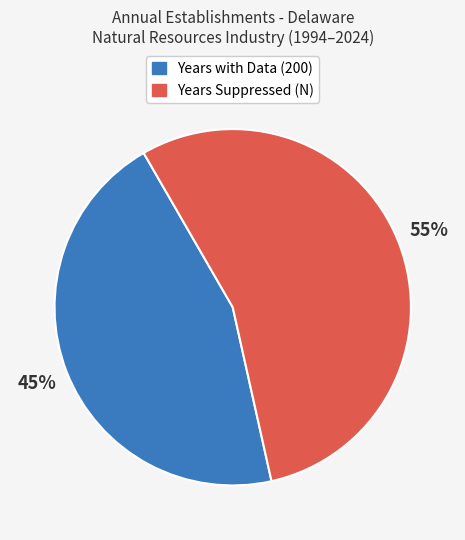

To the nearest percent, what is the difference between the largest and smallest slice percentages?

10%